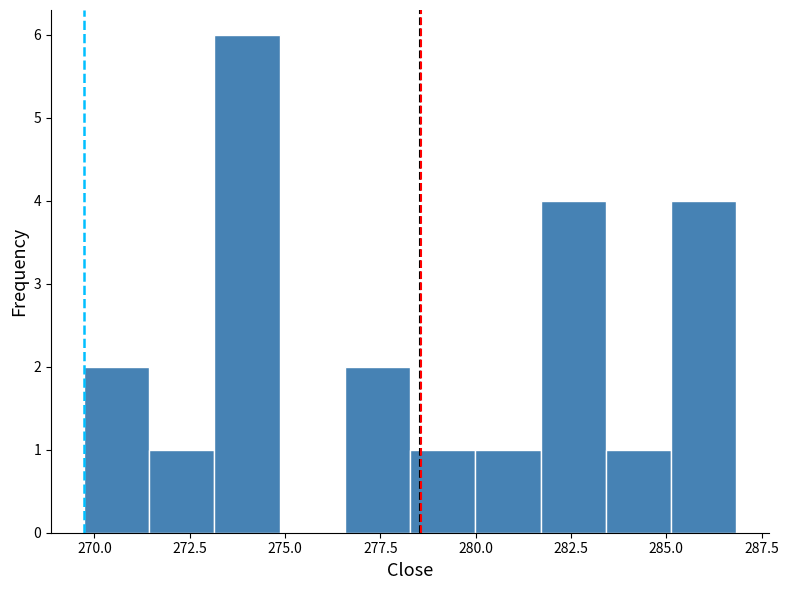

Around what value on the x-axis is the tallest bar? Give the approximate position of its centre, as read against the axis.

274.0